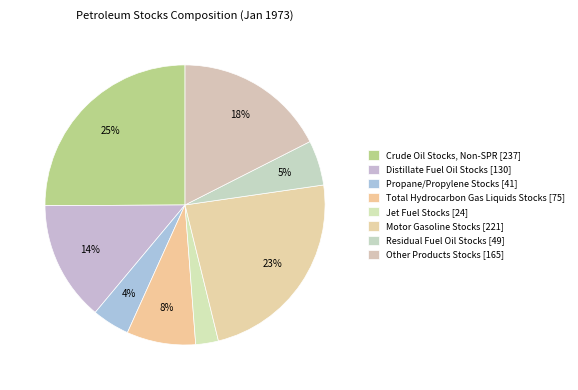

How many segments does this pie chart have?

8